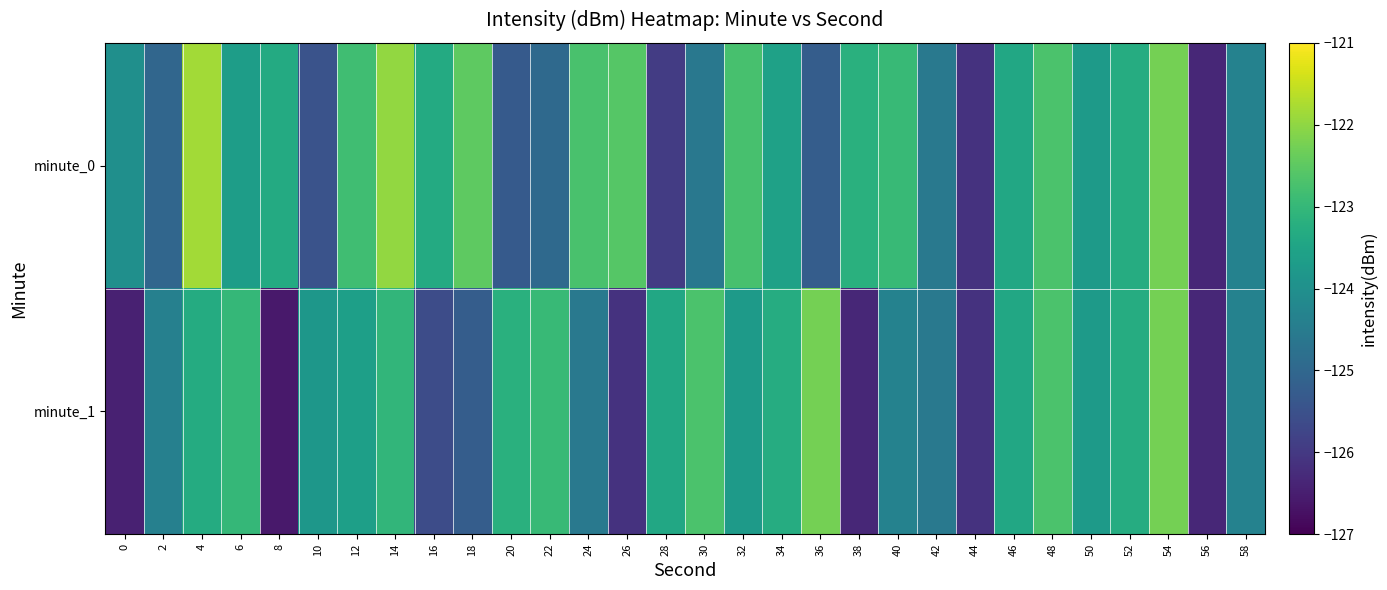

Rank the series by their average value, from highest to lowest.

minute_0, minute_1